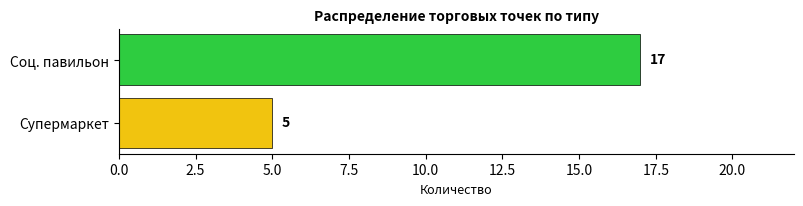

Rank the categories by value from highest to lowest.

Соц. павильон, Супермаркет